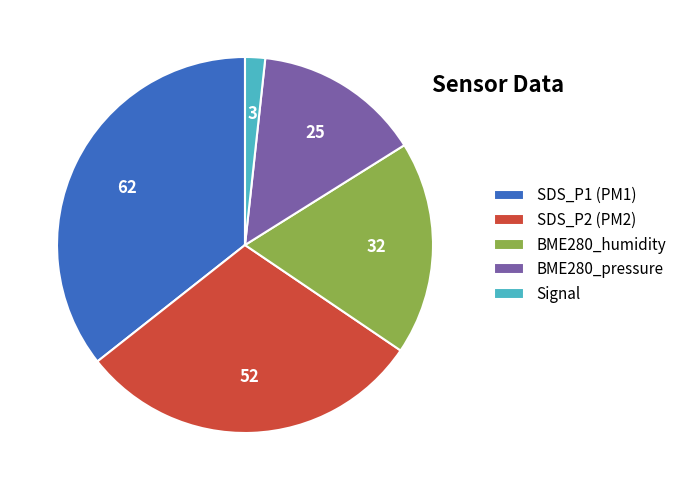

Rank the categories by value from lowest to highest.

Signal, BME280_pressure, BME280_humidity, SDS_P2 (PM2), SDS_P1 (PM1)